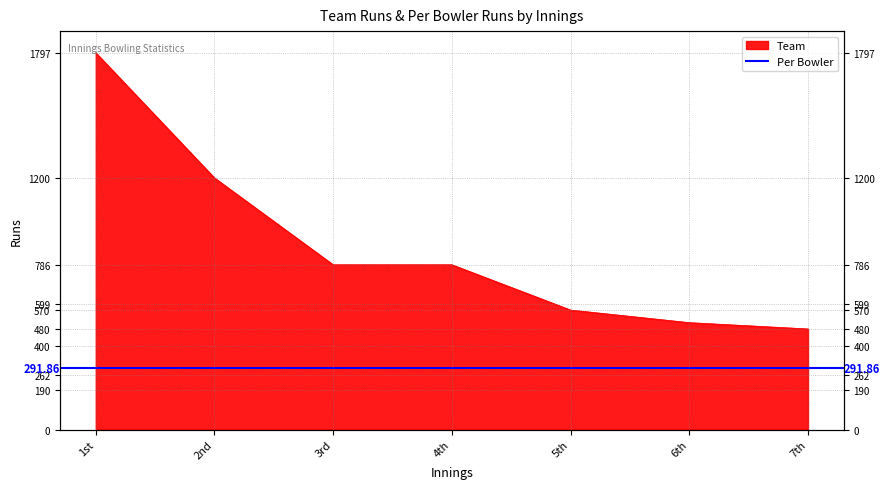

Which has a higher value, 6th or 7th?

6th